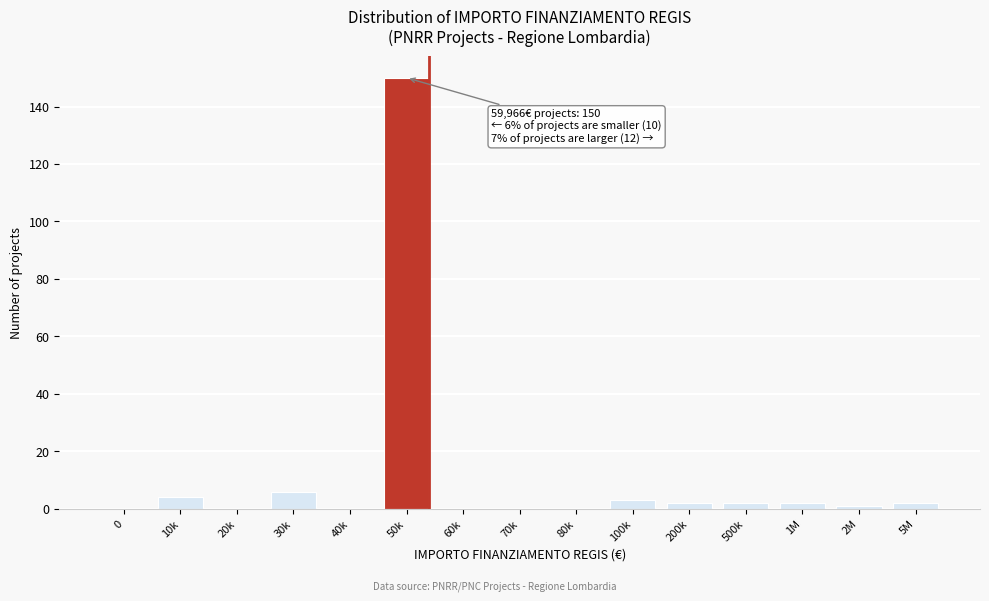

Reading right to left, transcribe all the data shown in this chart.

5M=2	2M=1	1M=2	500k=2	200k=2	100k=3	80k=0	70k=0	60k=0	50k=150	40k=0	30k=6	20k=0	10k=4	0=0